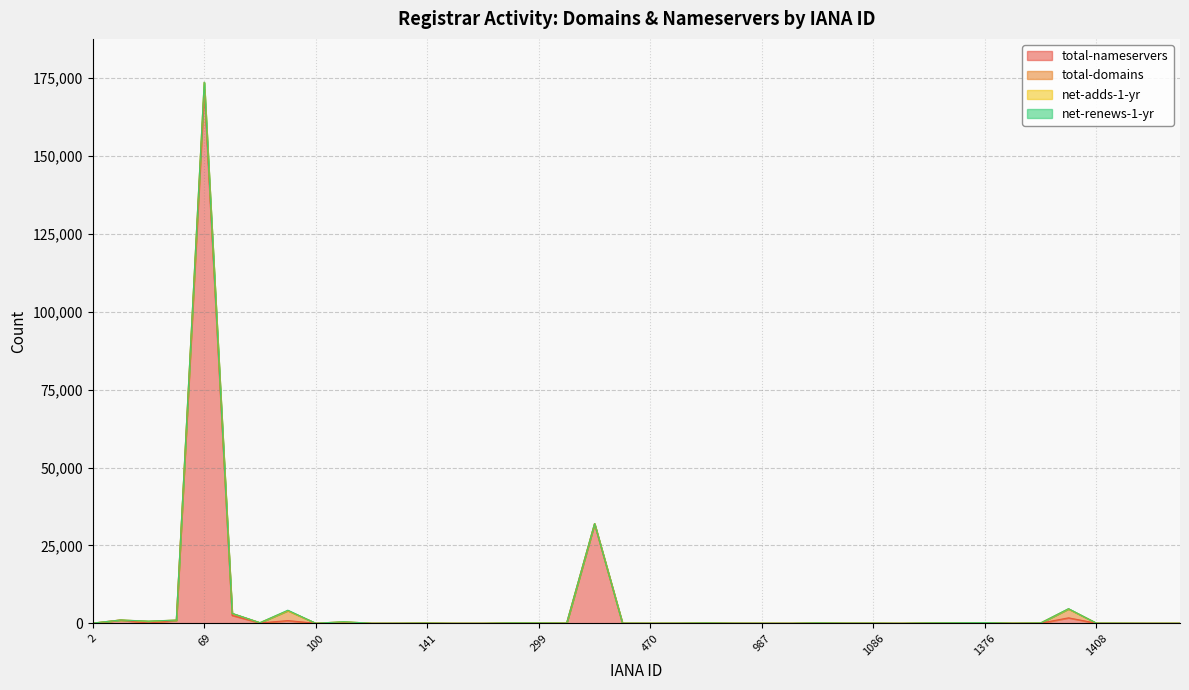

Where is the first local minimum for total-domains?

48